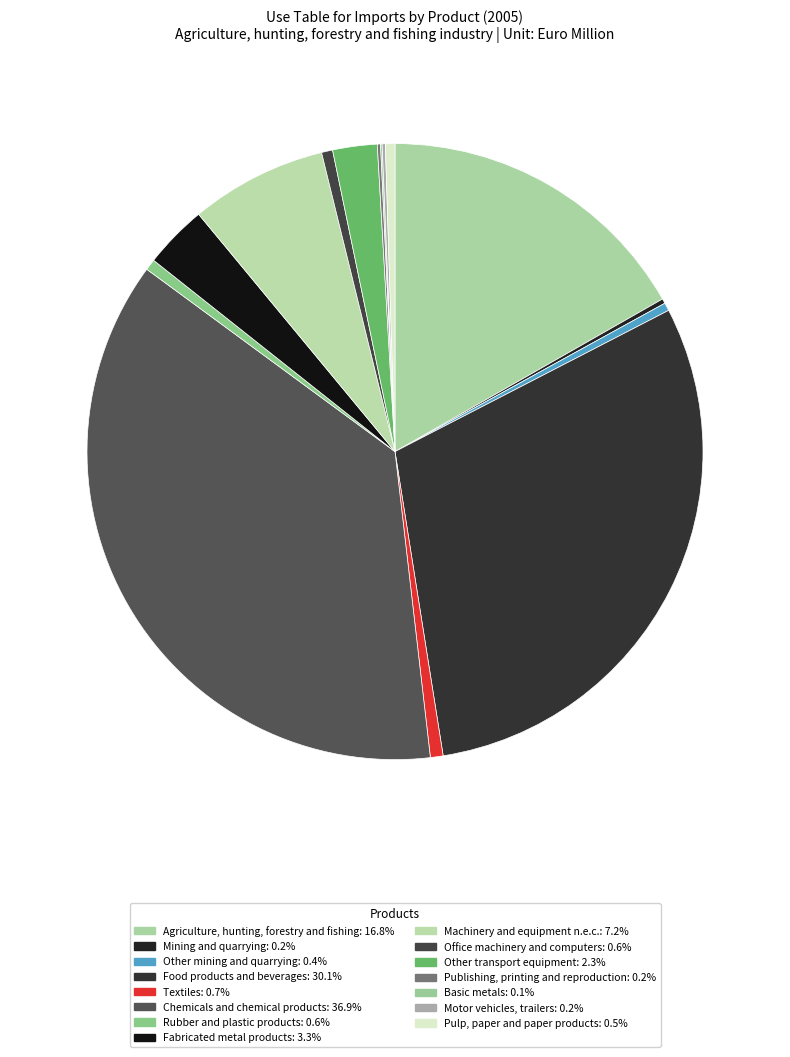

Which has a higher value, Rubber and plastic products or Basic metals?

Rubber and plastic products